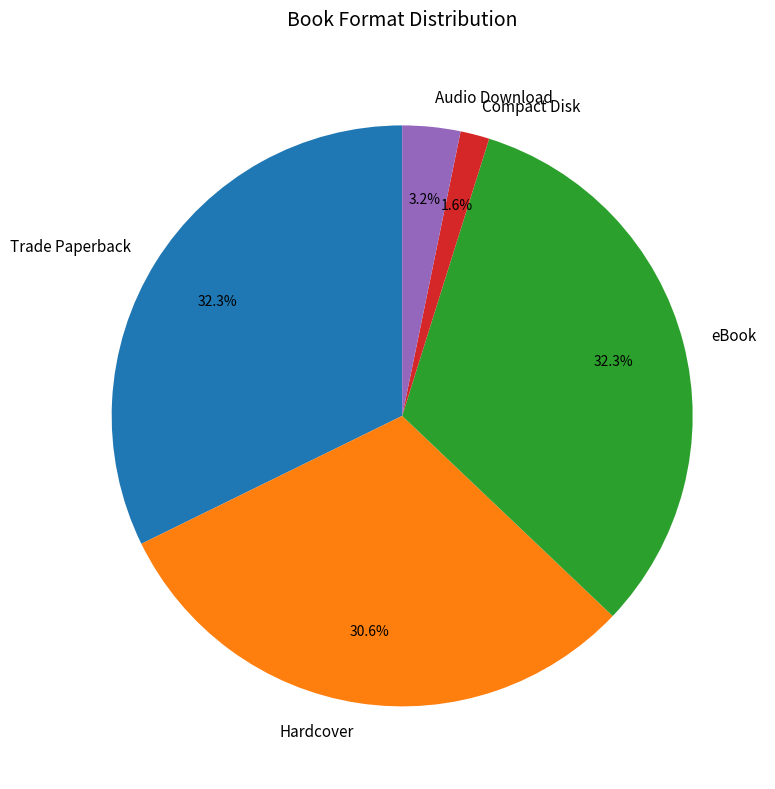

To the nearest percent, what portion does Compact Disk represent?

2%